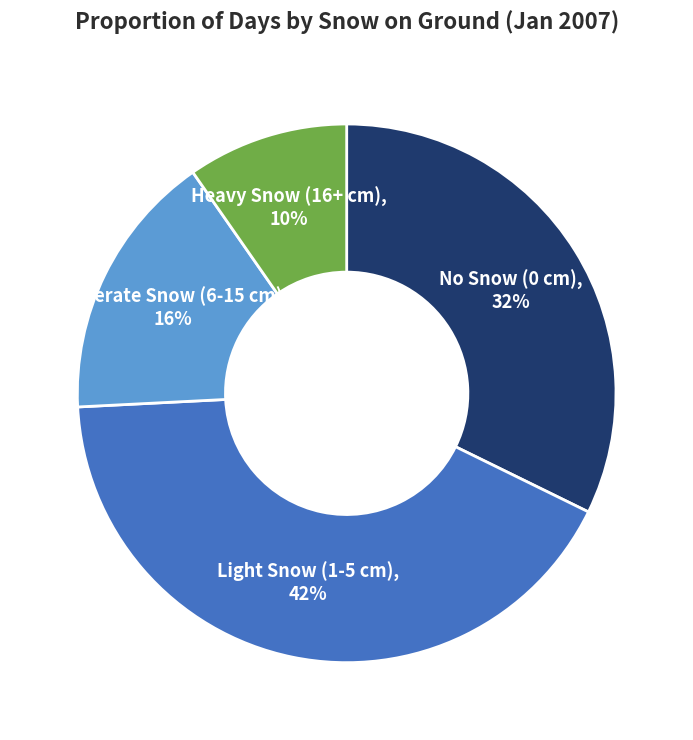

Does any single category account for the majority?

No